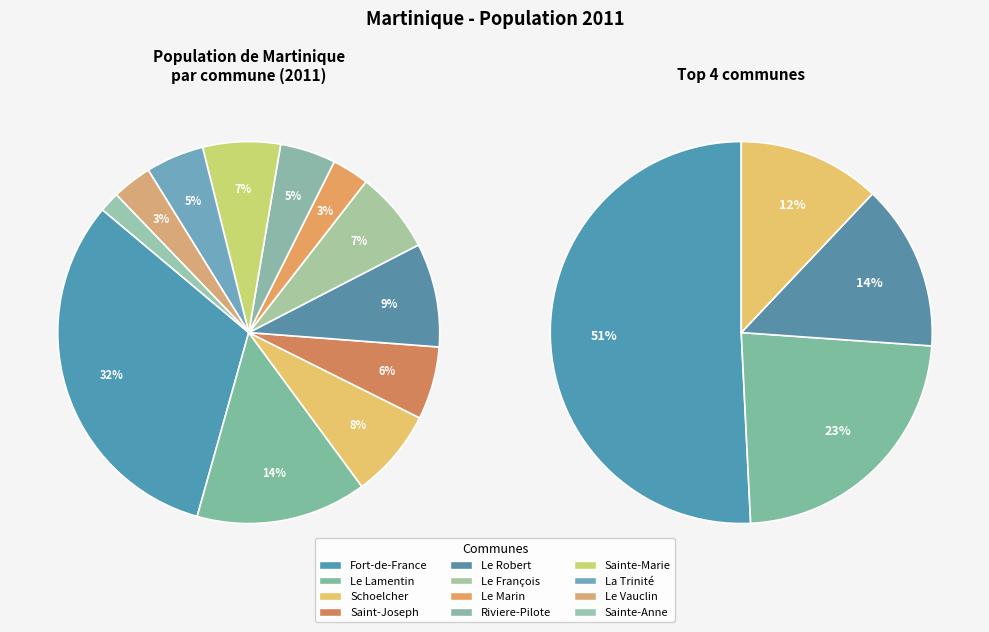

Rank the categories by value from highest to lowest.

Fort-de-France, Le Lamentin, Le Robert, Schoelcher, Le François, Sainte-Marie, Saint-Joseph, La Trinité, Riviere-Pilote, Le Vauclin, Le Marin, Sainte-Anne